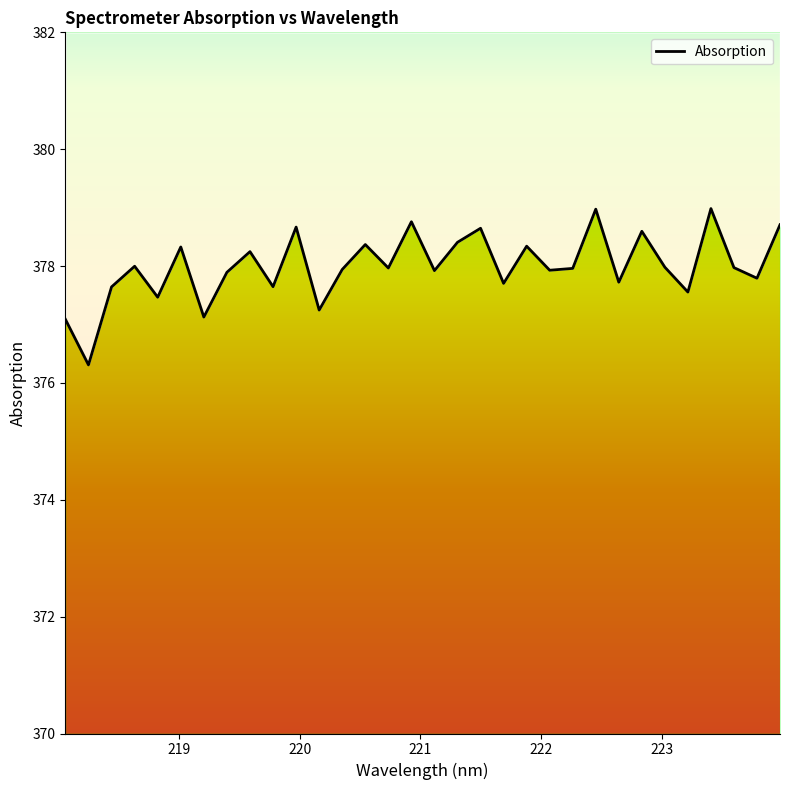

How many values exceed 377?

31